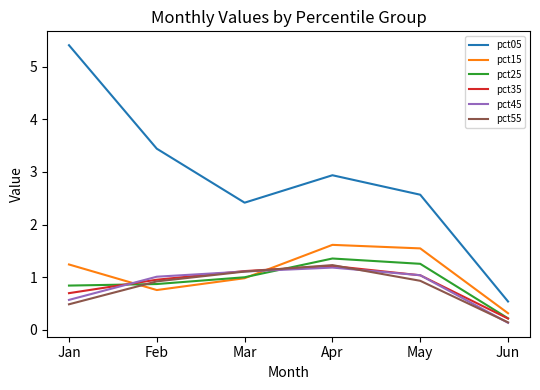

At which category does the chart reach its minimum across all series?

Jun